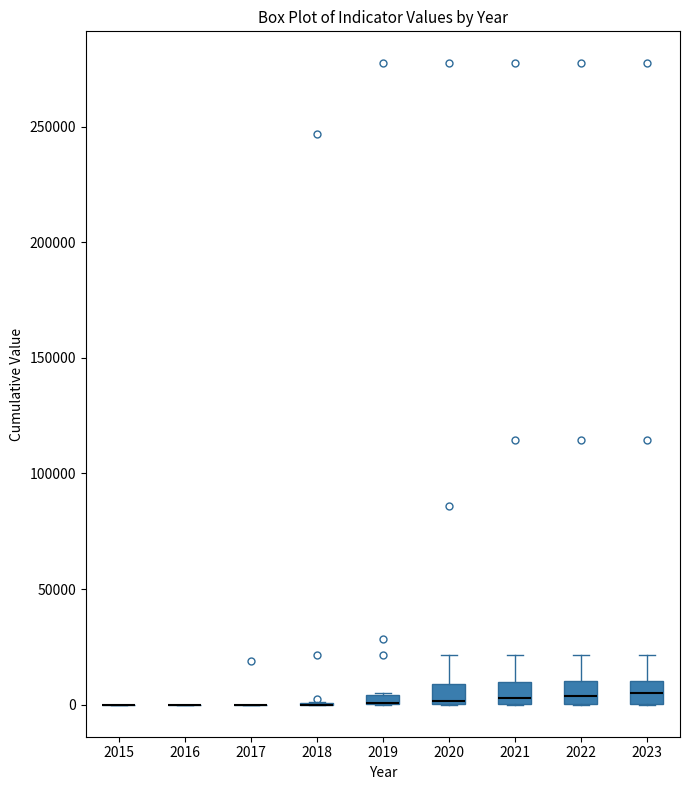

Where is the upper edge of the box at x = 2019 on the y-axis? The values are not printed on the chart, so give them approximately, as read against the axis.

5000